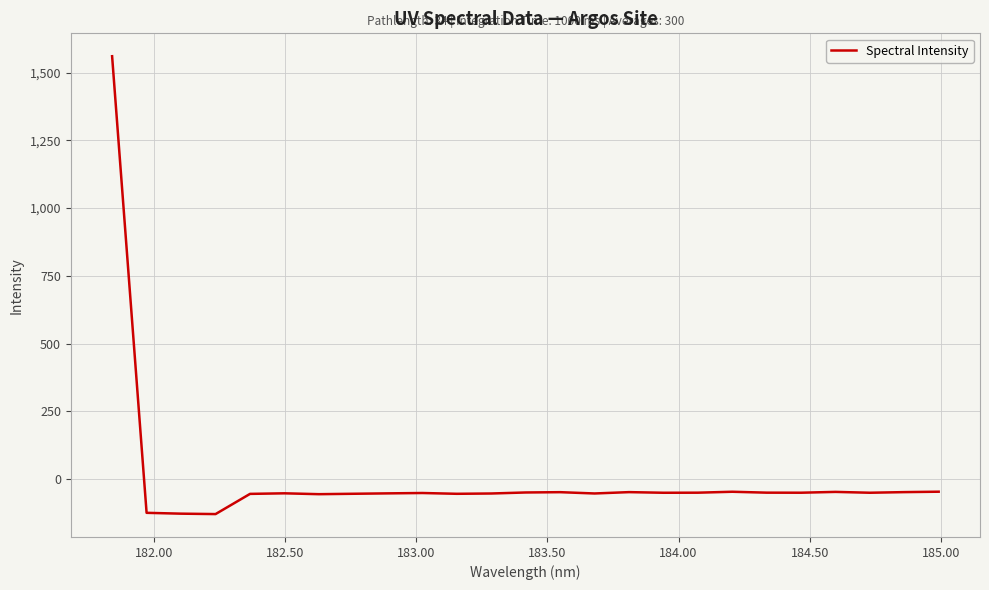

What is the smallest value displayed?

-128.6